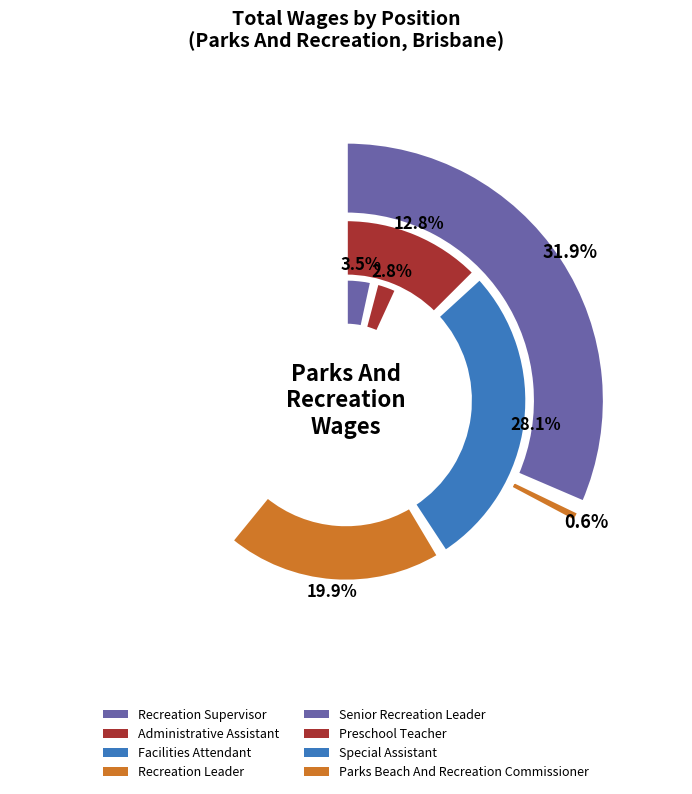

What percentage is NOT represented by Recreation Leader?

80.1%